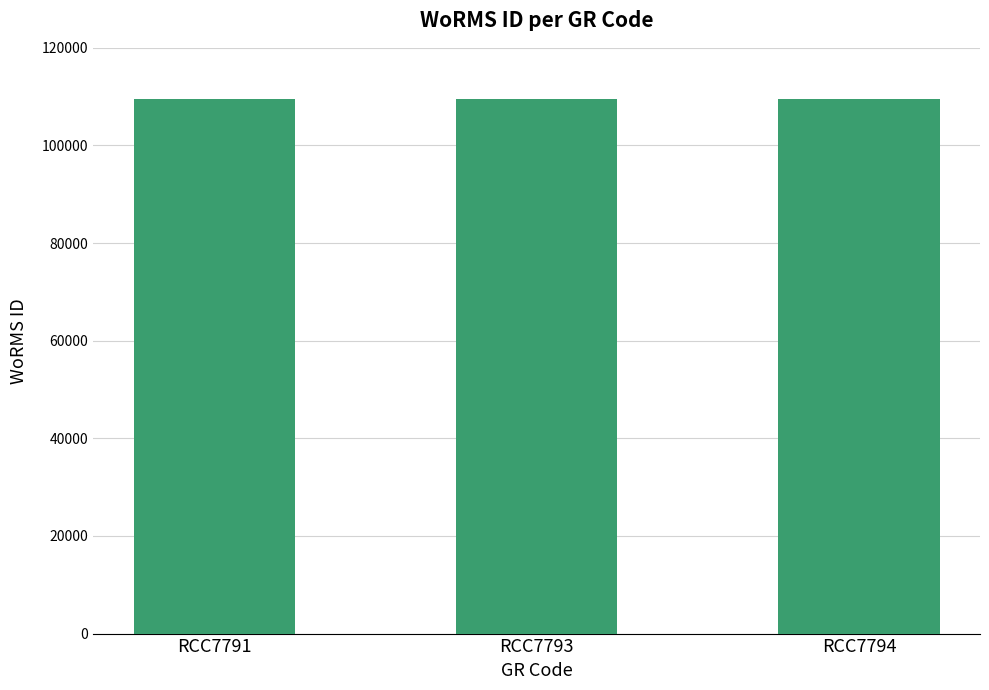

What is the average value?

109454